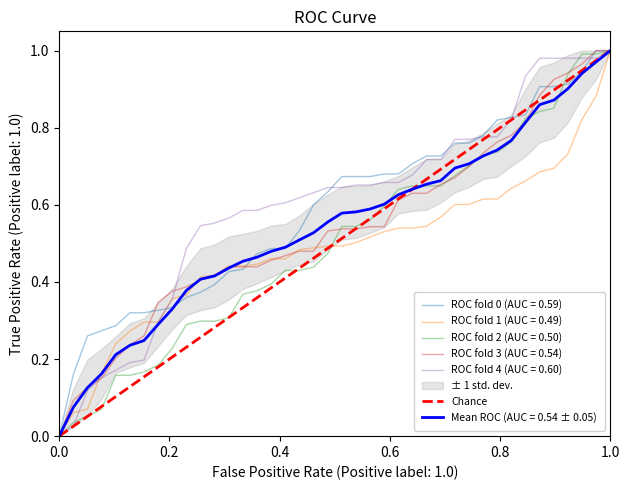

The chart shows a value of 0 at 0.0. True or false?

False